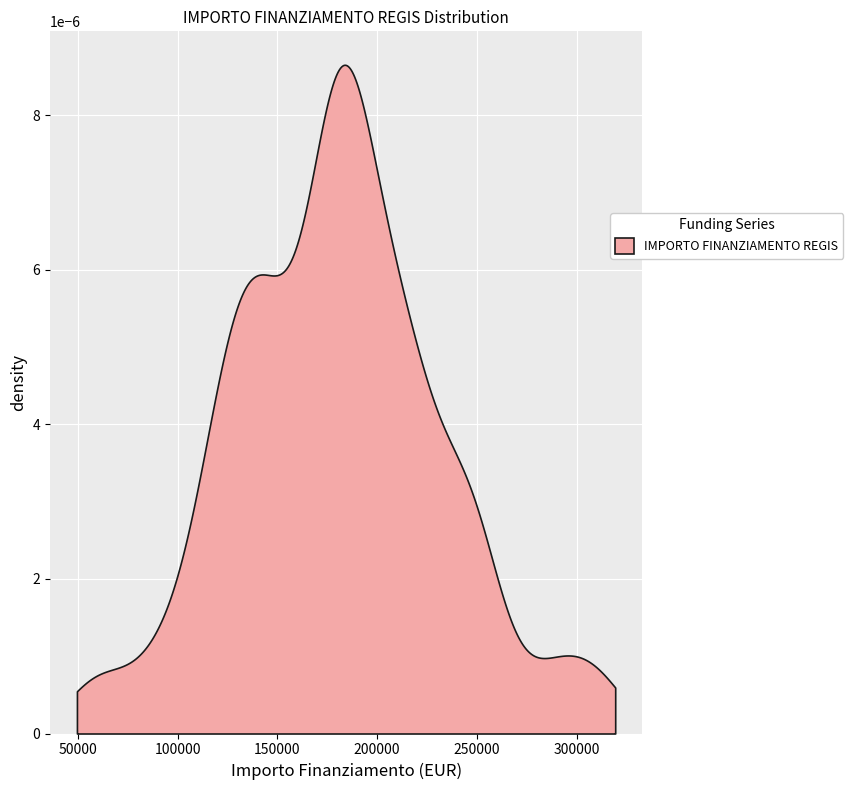

How many values are below 182564?

20